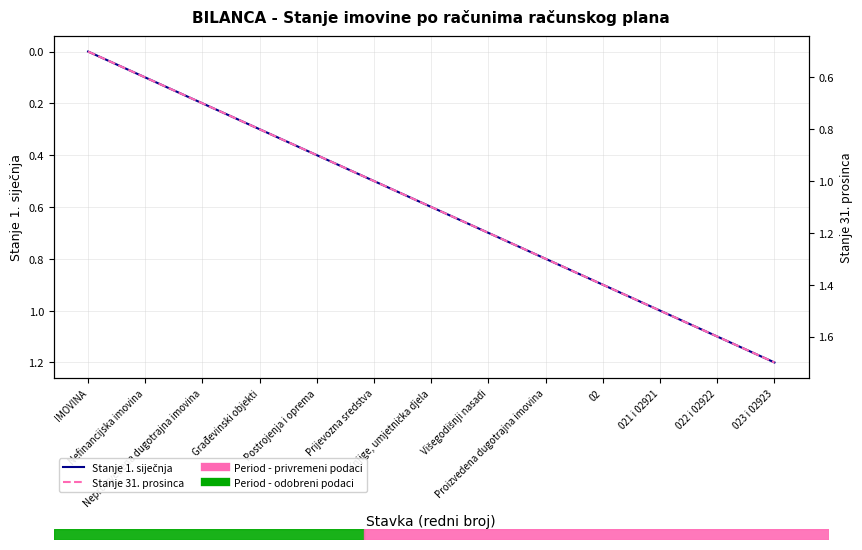

Reading left to right, what are all the values shown in this chart?

Stanje 1. siječnja: 0.0	0.1	0.2	0.3	0.4	0.5	0.6	0.7	0.8	0.9	1.0	1.1	1.2
Stanje 31. prosinca: 0.5	0.6	0.7	0.8	0.9	1.0	1.1	1.2	1.3	1.4	1.5	1.6	1.7